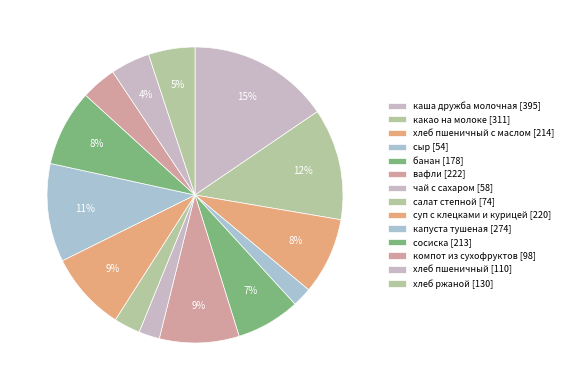

How many slices are in this pie chart?

14